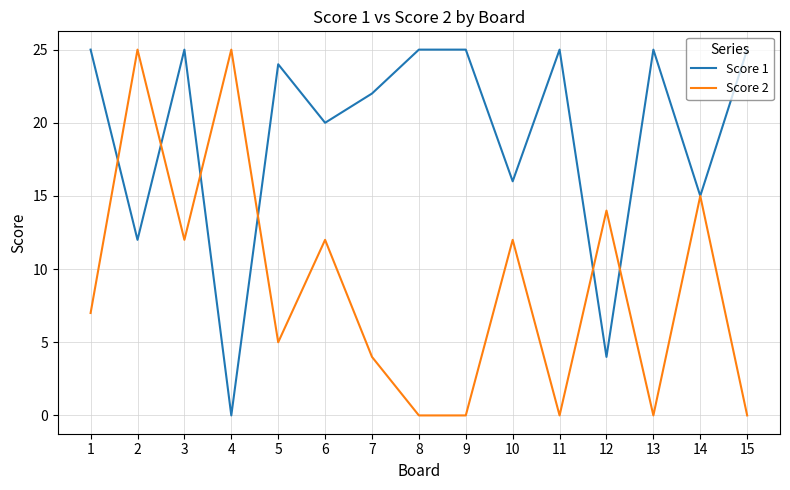

Read the Score 1 value at 10.

16